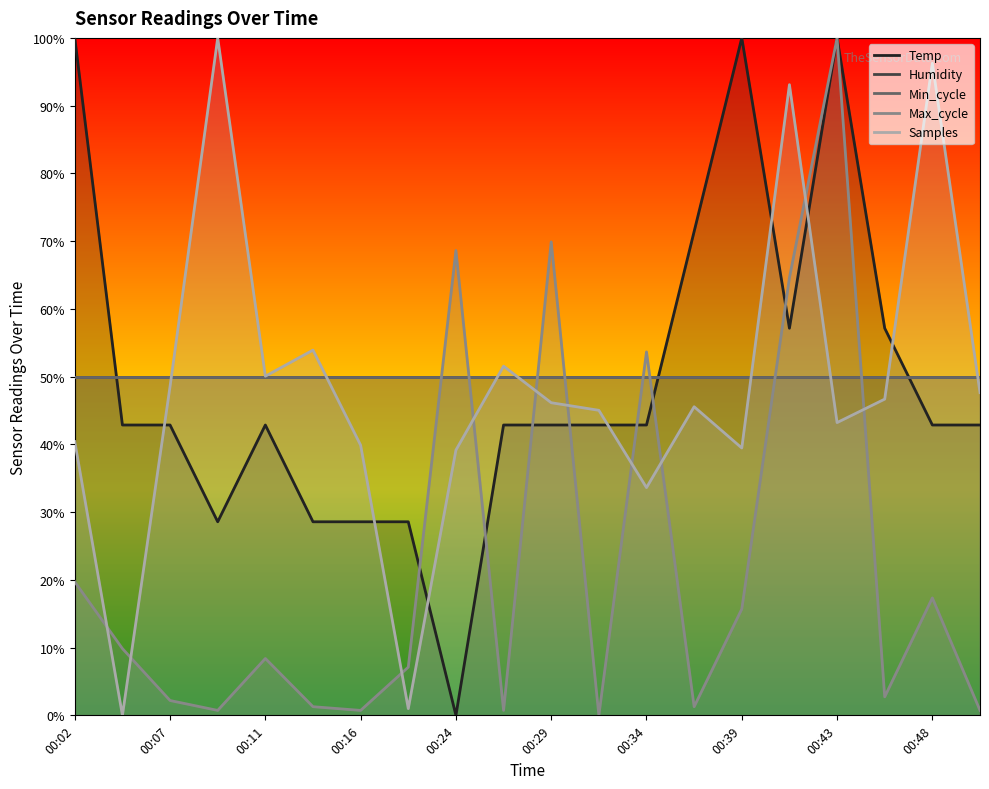

Rank the categories by Temp value from lowest to highest.

00:24, 00:09, 00:14, 00:16, 00:19, 00:04, 00:07, 00:11, 00:26, 00:29, 00:31, 00:34, 00:48, 00:51, 00:41, 00:46, 00:36, 00:02, 00:39, 00:43